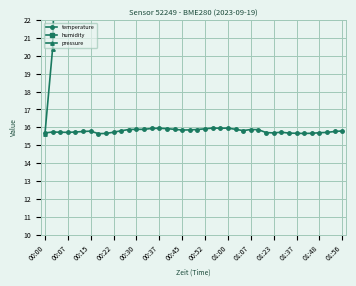

True or false: temperature has more than 0 points higher than both neighbors.

True